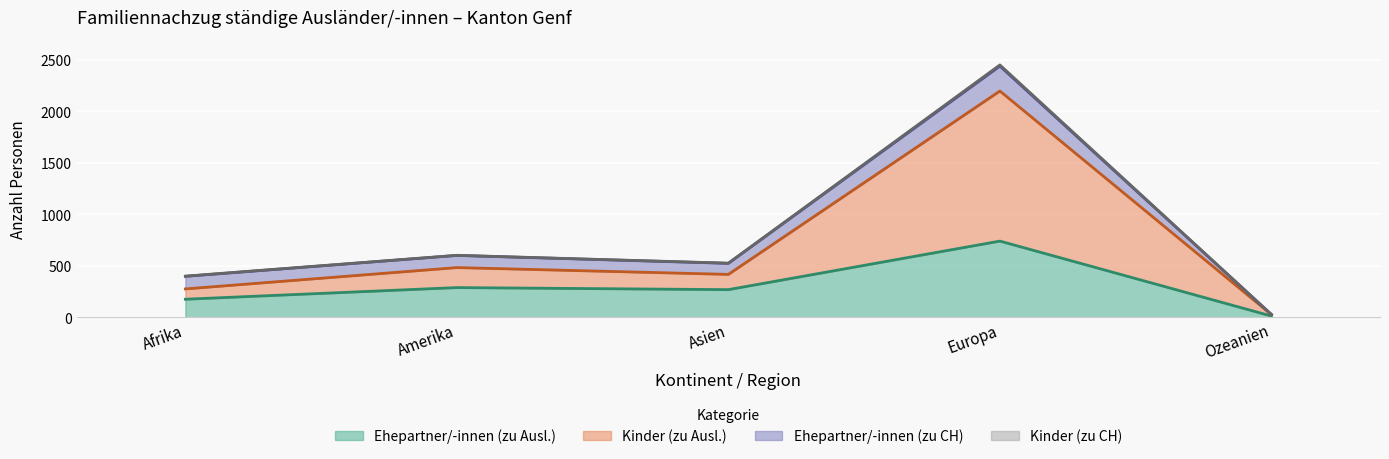

What is the difference between the Ehepartner/-innen (zu Ausl.) values at Afrika and Europa?

564